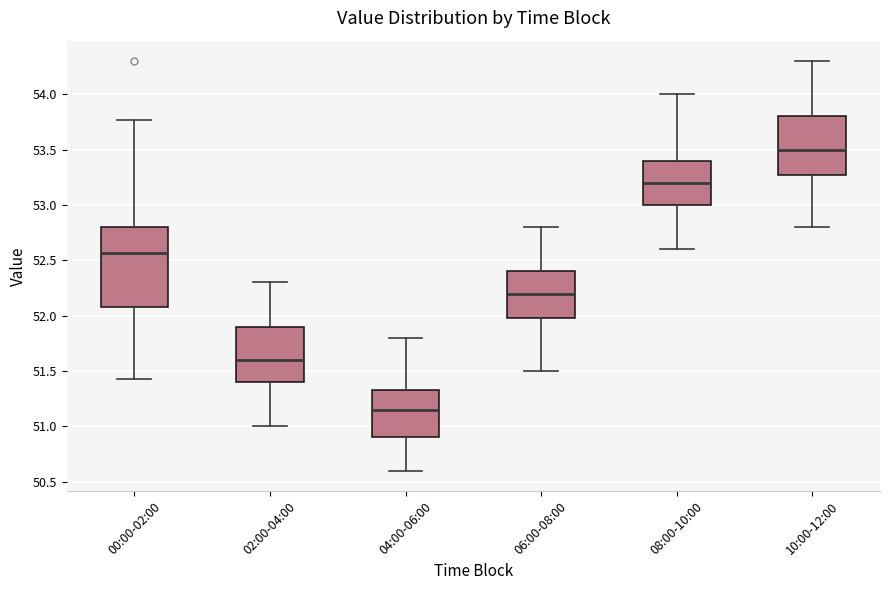

Which box is the tallest, from its lower edge to its upper edge?

00:00-02:00